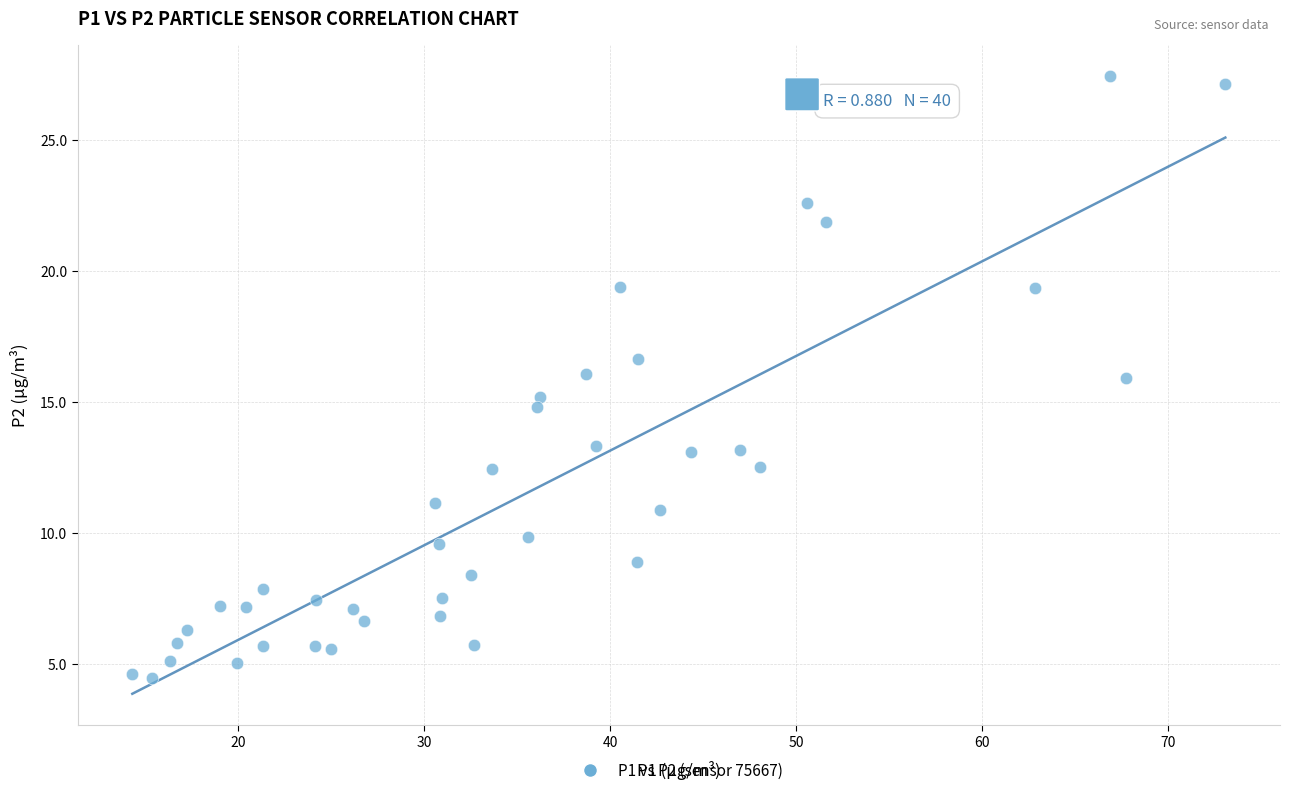

What is the range of Y values (max minus min)?

23.0